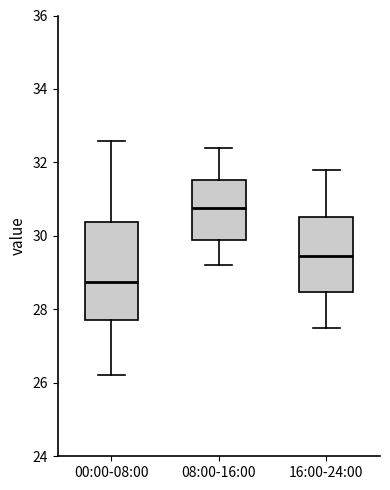

Where is the upper edge of the box for 00:00-08:00 on the y-axis? The values are not printed on the chart, so give them approximately, as read against the axis.

30.4